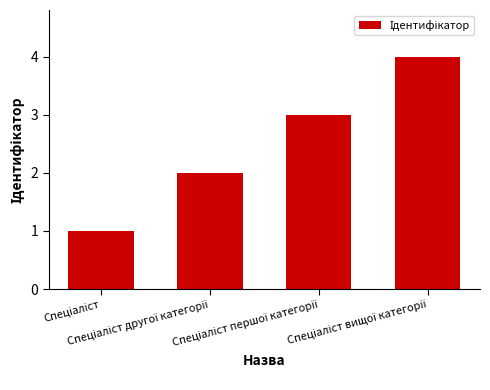

What is the sum of all values?

10